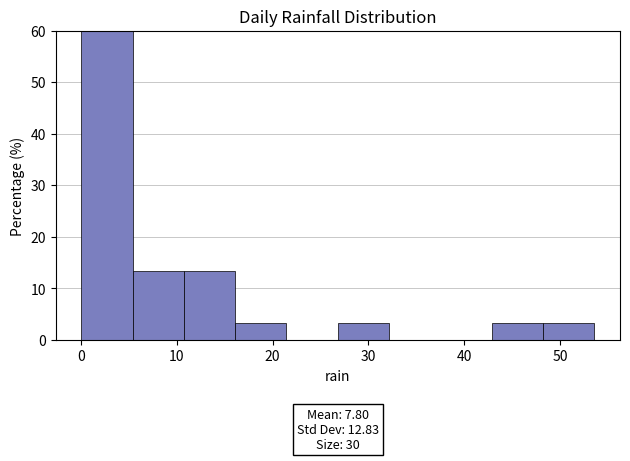

Over which range of the x-axis is the bar tallest?

0 to 5